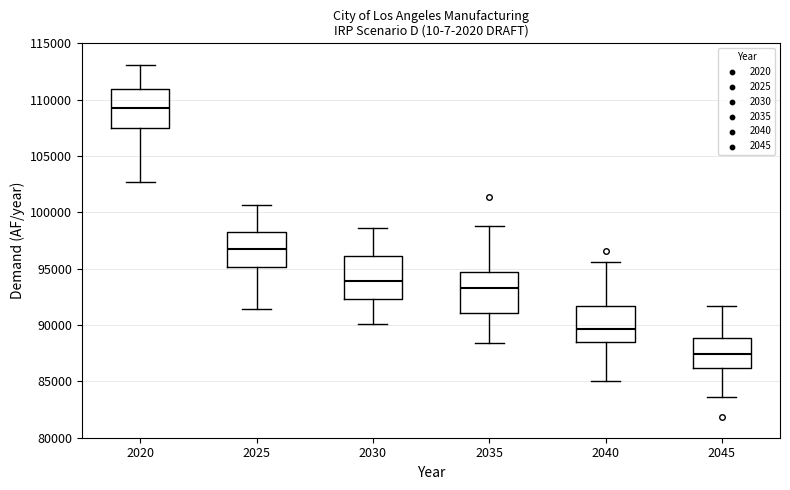

Where does the lower whisker of the box at x = 2045 end on the y-axis? The values are not printed on the chart, so give them approximately, as read against the axis.

83500